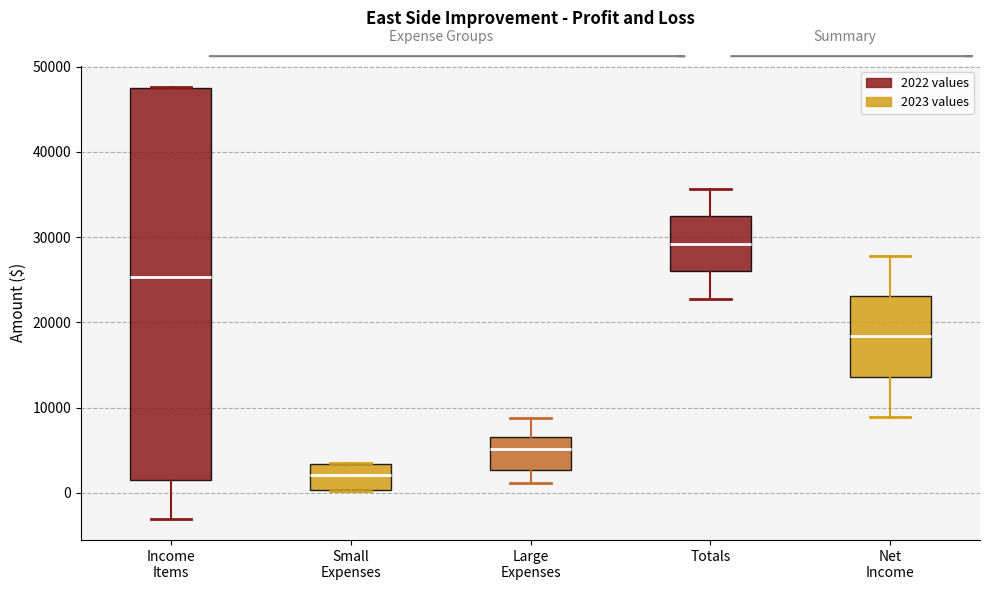

Reading left to right, read every box against the y-axis: the position of its median line, the range the box covers, and the ends of its whiskers. The values are not printed on the chart, so give them approximately, as read against the axis.

Income Items: median 25000, box 2000 to 48000, whiskers -3000 to 48000
Small Expenses: median 2000, box 0 to 3000, whiskers 0 to 4000
Large Expenses: median 5000, box 3000 to 7000, whiskers 1000 to 9000
Totals: median 29000, box 26000 to 32000, whiskers 23000 to 36000
Net Income: median 18000, box 14000 to 23000, whiskers 9000 to 28000